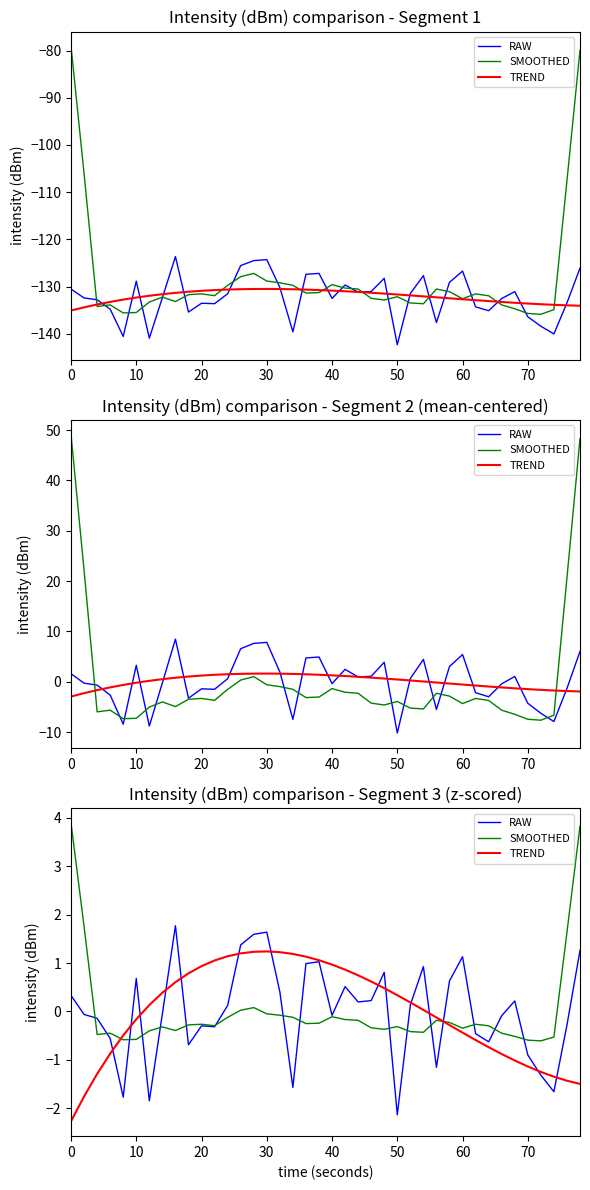

At which category does TREND reach its first local peak?

30